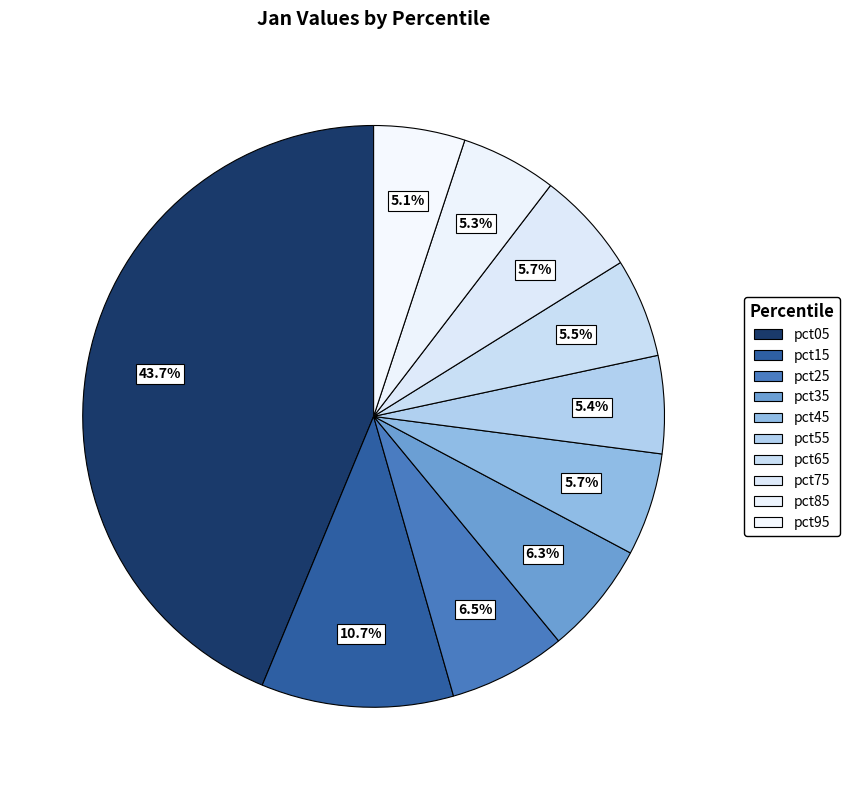

Count the number of slices in the pie.

10